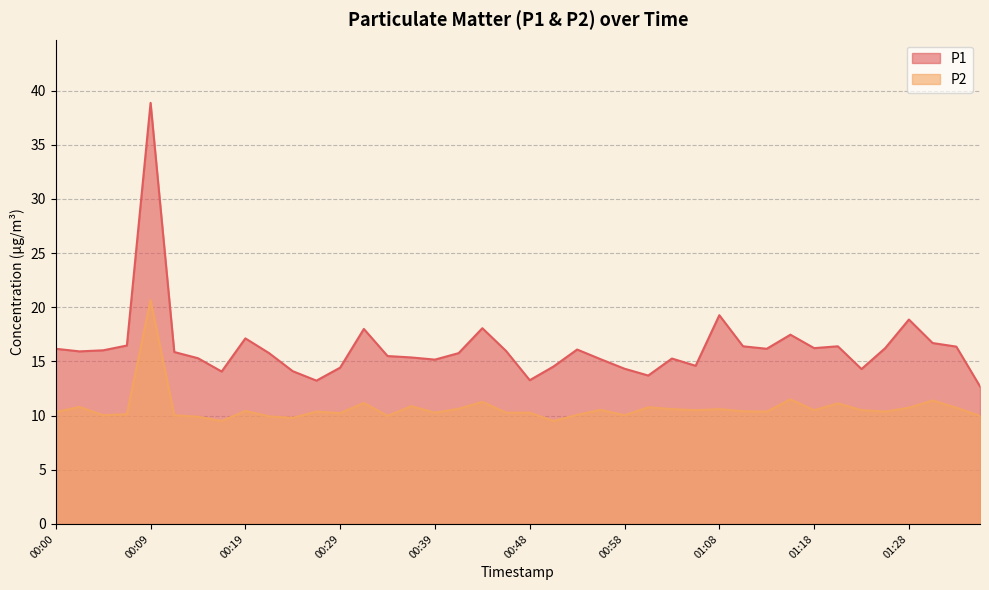

At which label does P2 first exceed 10?

00:00